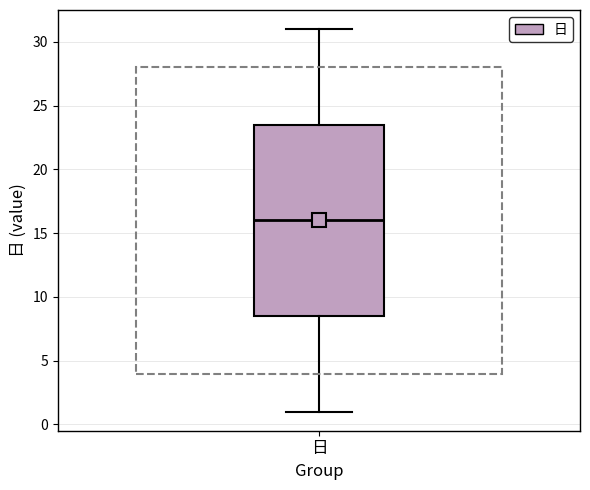

Read this box plot against the y-axis: the position of the median line, the range covered by the box, and the ends of both whiskers. The values are not printed on the chart, so give them approximately, as read against the axis.

median 16.0, box 8.5 to 23.5, whiskers 1.0 to 31.0